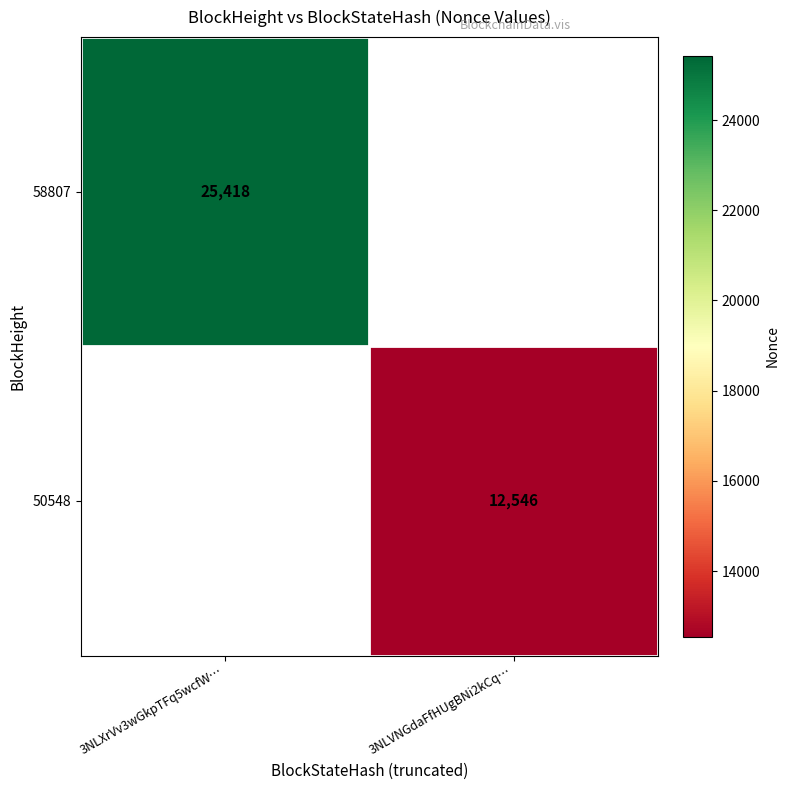

What is the smallest value displayed?

12546.0